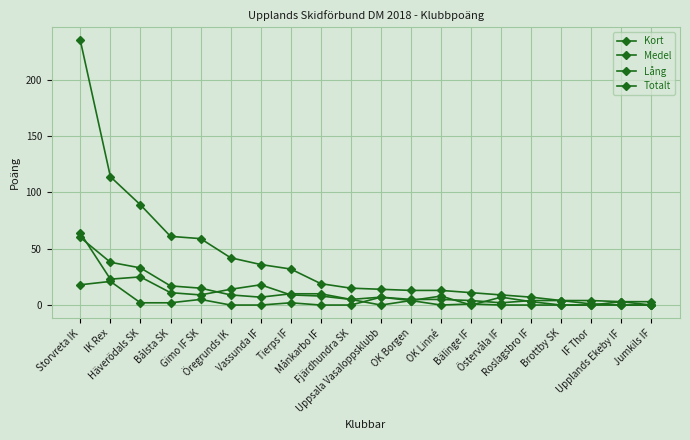

What is the label of the 7th point from the right?

Bälinge IF